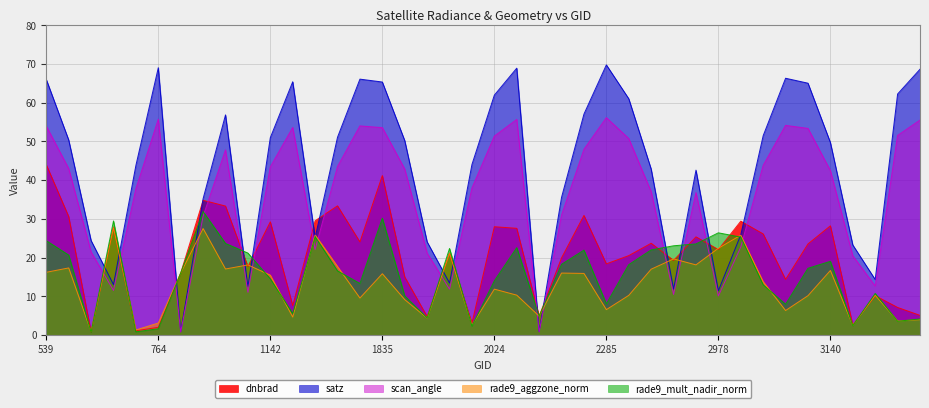

What is the difference between the maximum and minimum values in the scan_angle series?

55.4